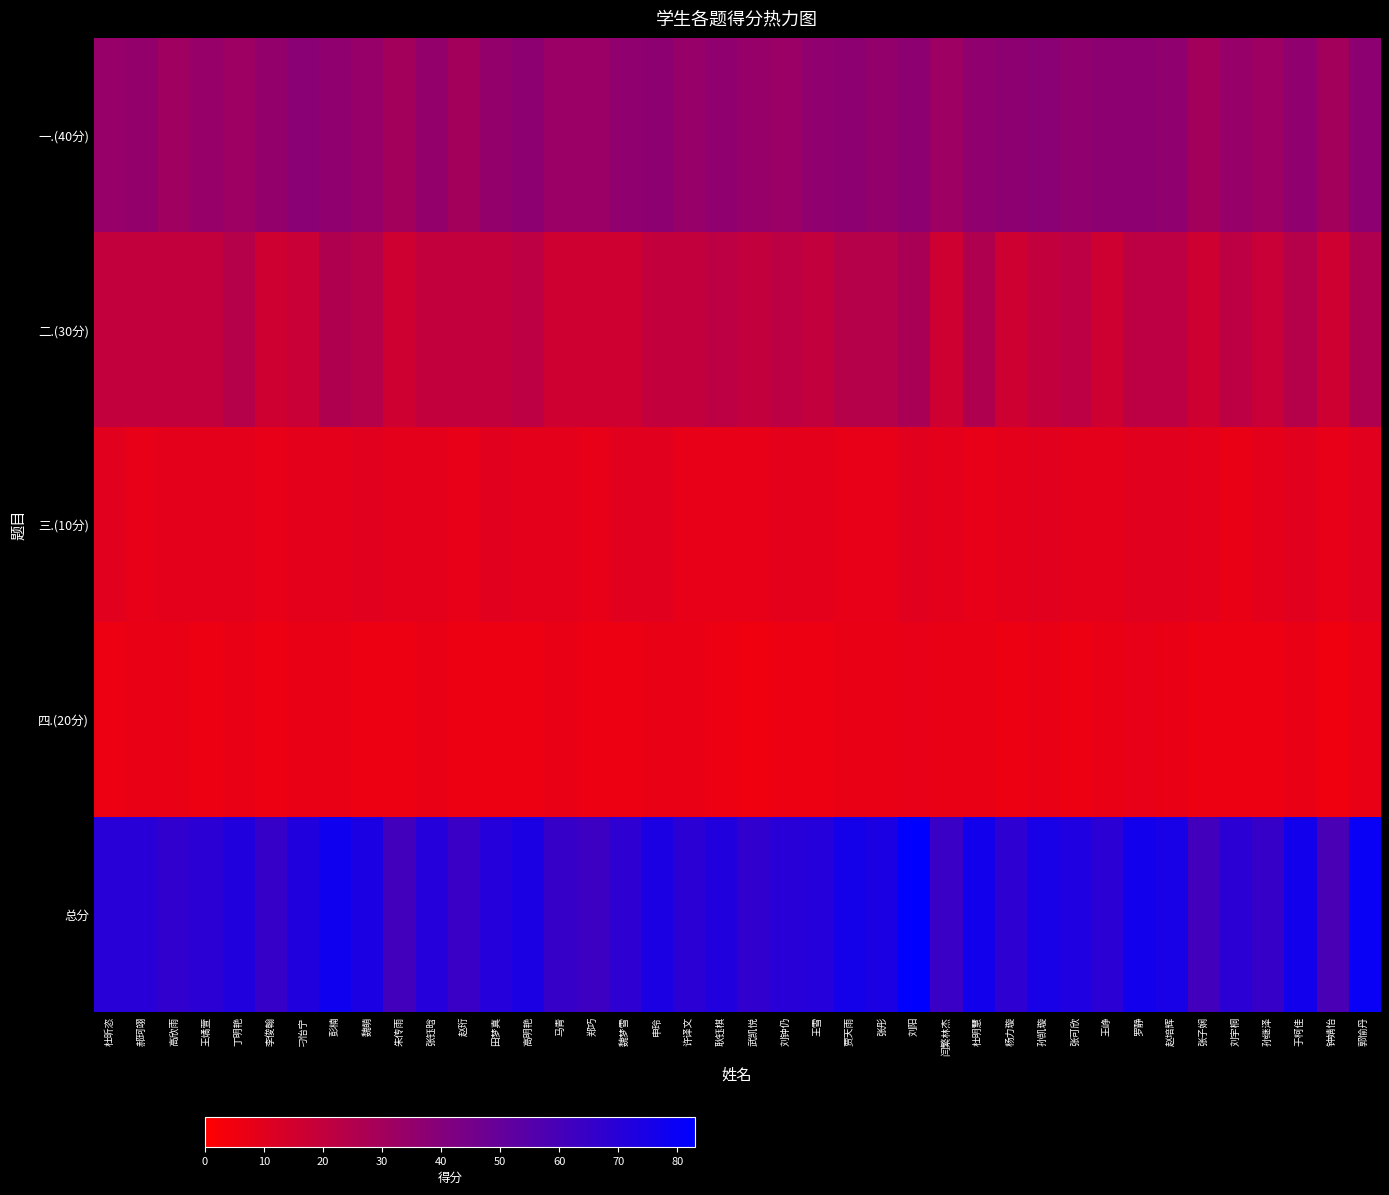

How many distinct data groups are displayed?

5